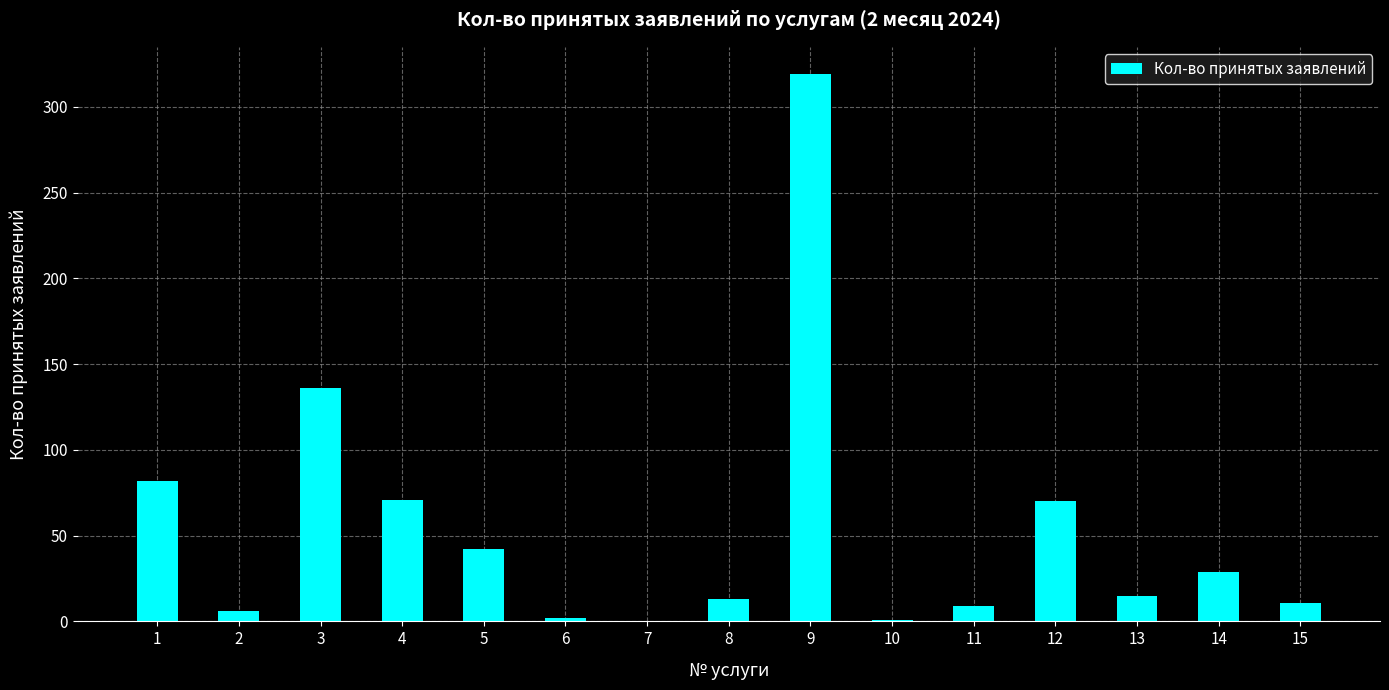

What is the change in value from 6 to 15?

+9